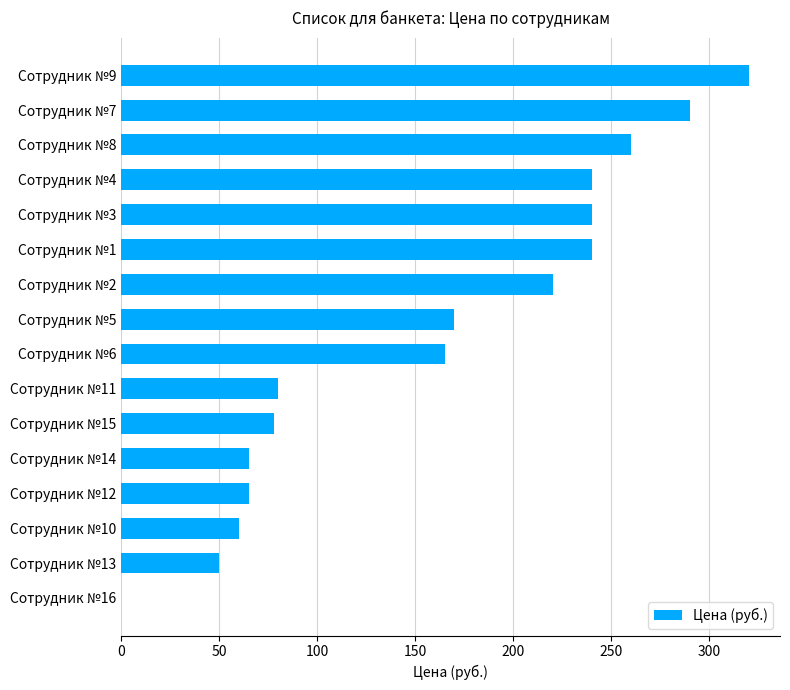

At which label is the value closest to 160?

Сотрудник №6